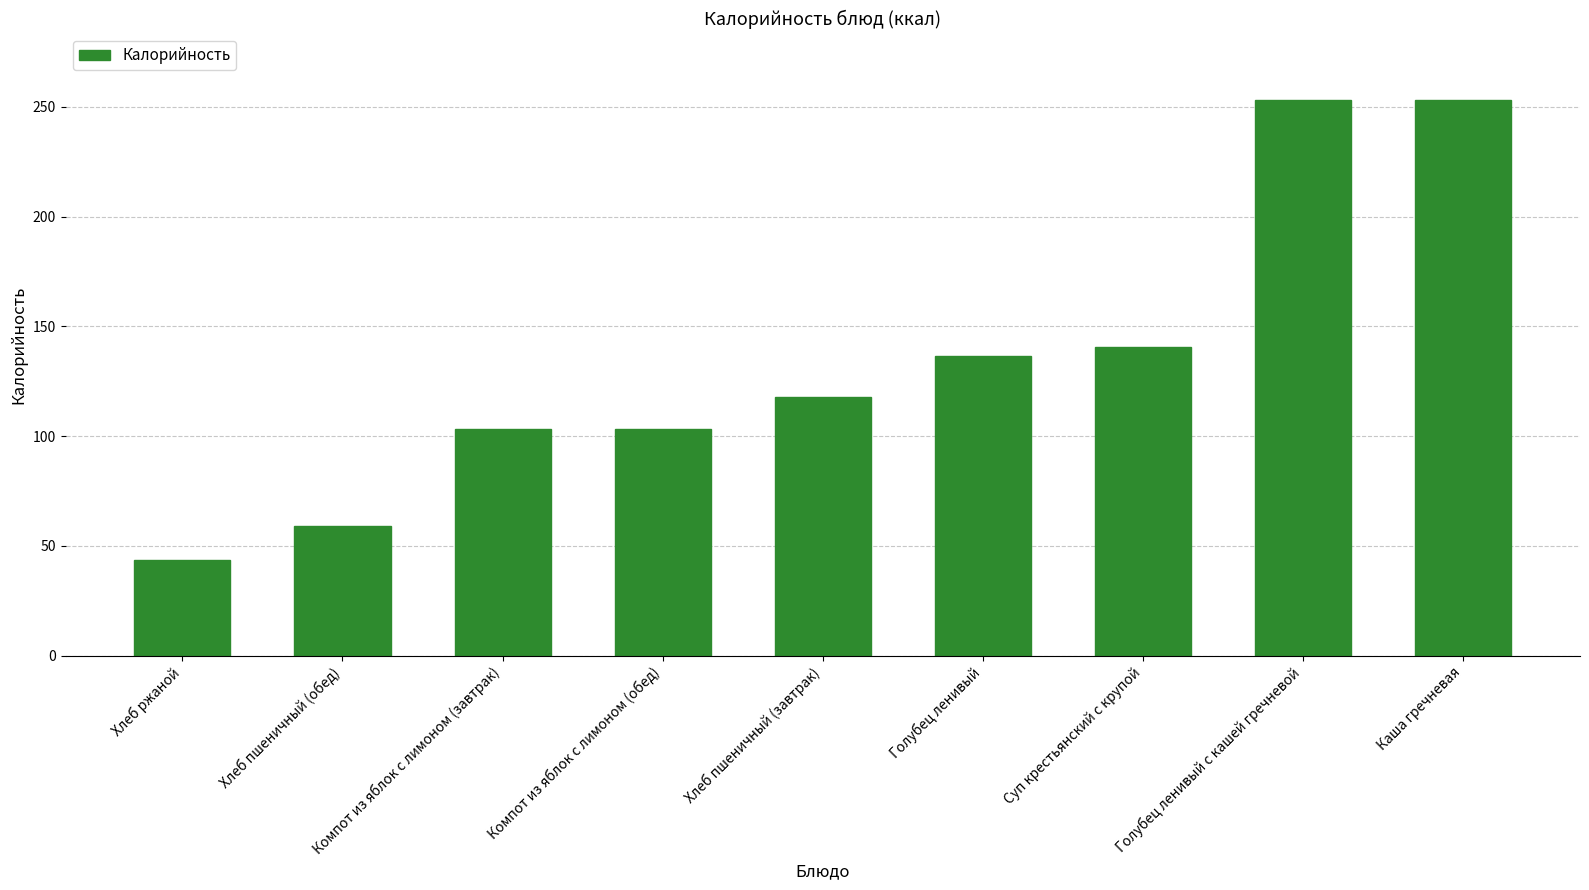

What position from the right is Суп крестьянский с крупой?

3